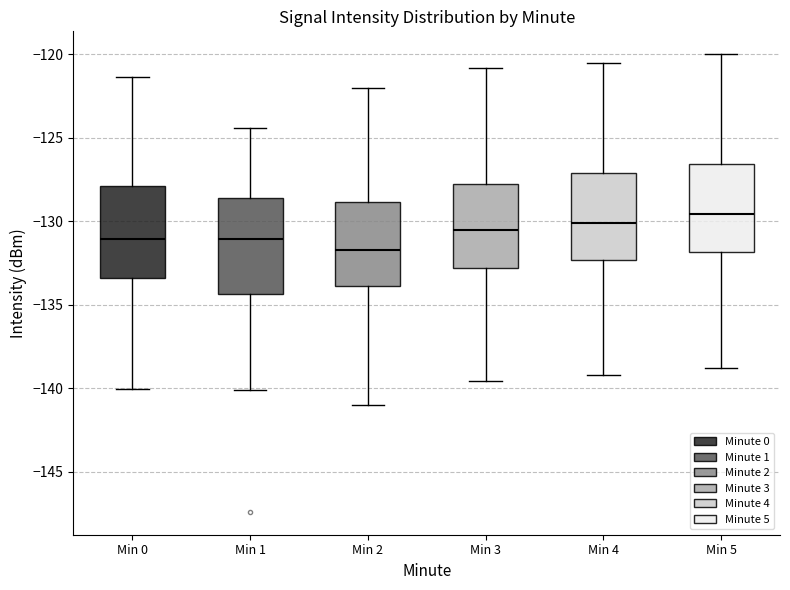

Where does the lower whisker of the box for Min 2 end on the y-axis? The values are not printed on the chart, so give them approximately, as read against the axis.

-141.0